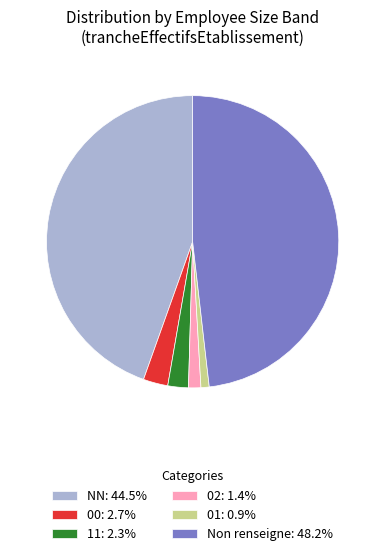

Combined, do 11: 2.3% and 01: 0.9% account for over 50%?

No